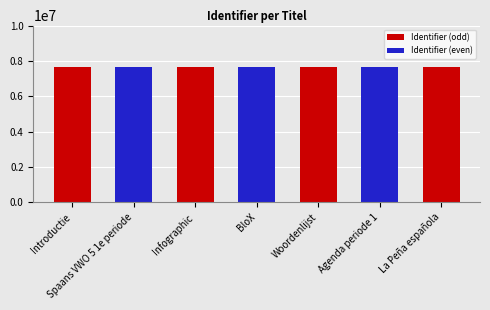

Approximately how many times larger is the value at Spaans VWO 5 1e periode compared to Introductie?

1.0